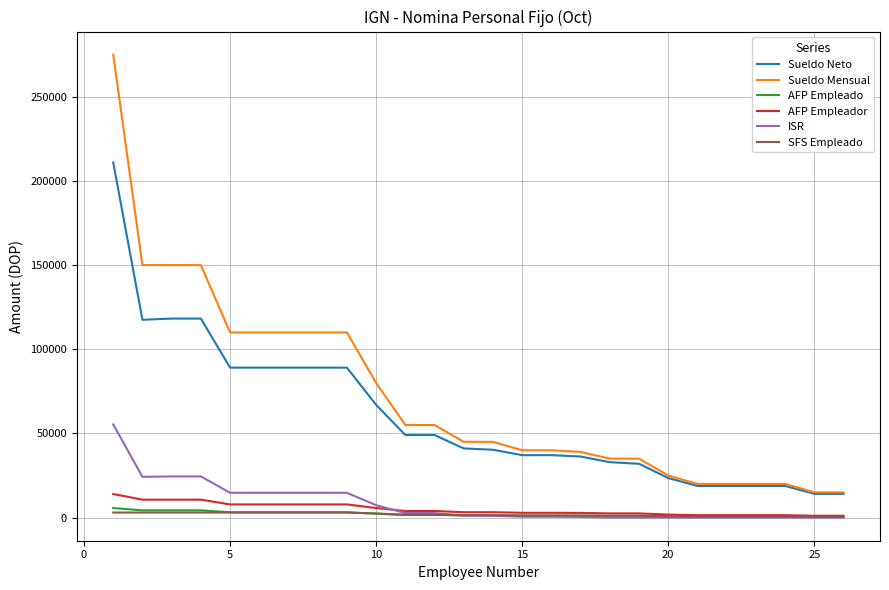

After their last crossing, which series has the higher values: AFP Empleado or ISR?

AFP Empleado